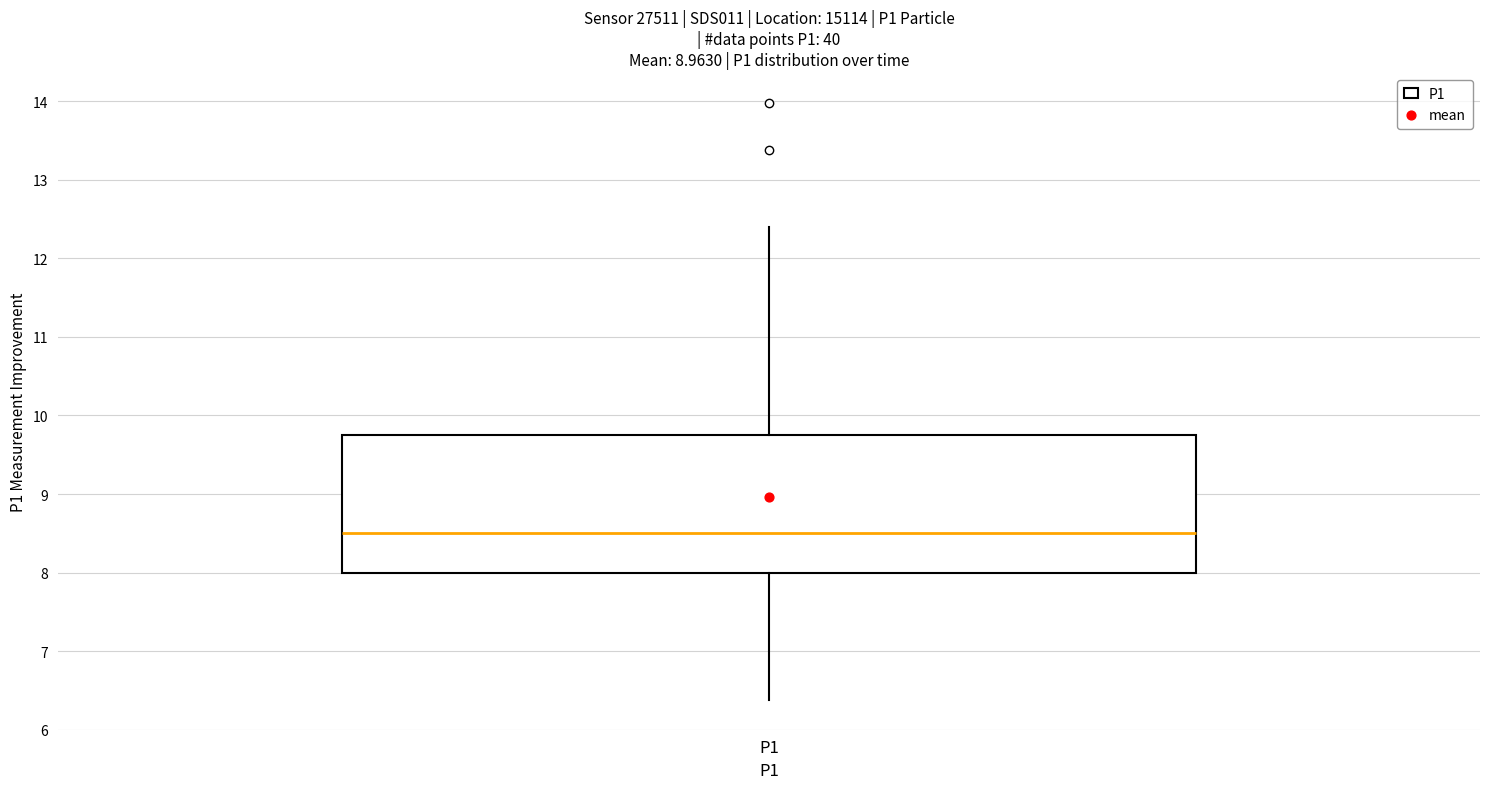

Where is the upper edge of the box for P1 on the y-axis? The values are not printed on the chart, so give them approximately, as read against the axis.

9.8